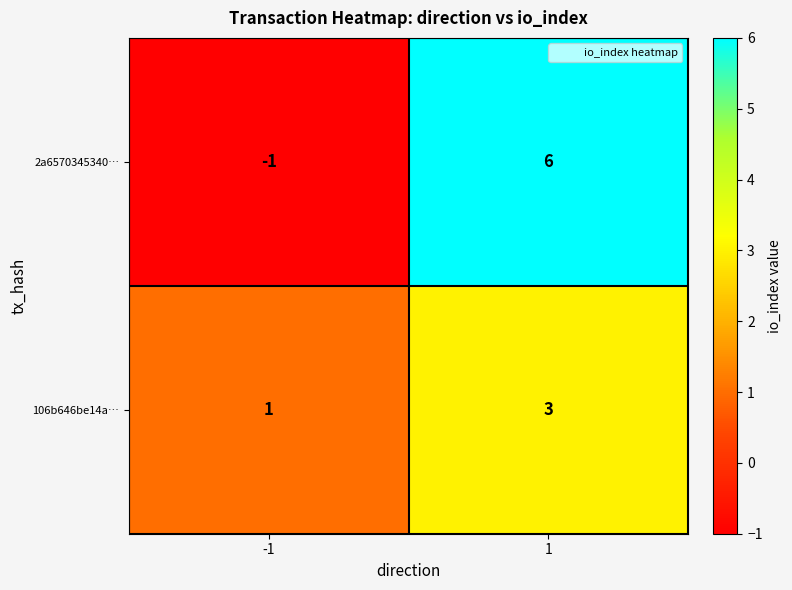

Which series has the largest total across all categories?

2a6570345340…